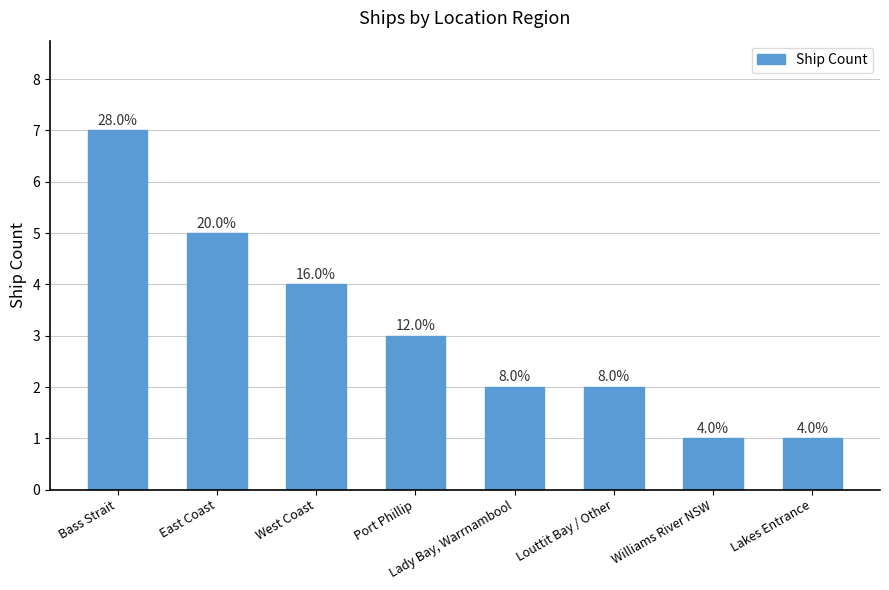

At which label does the data first exceed 3?

Bass Strait